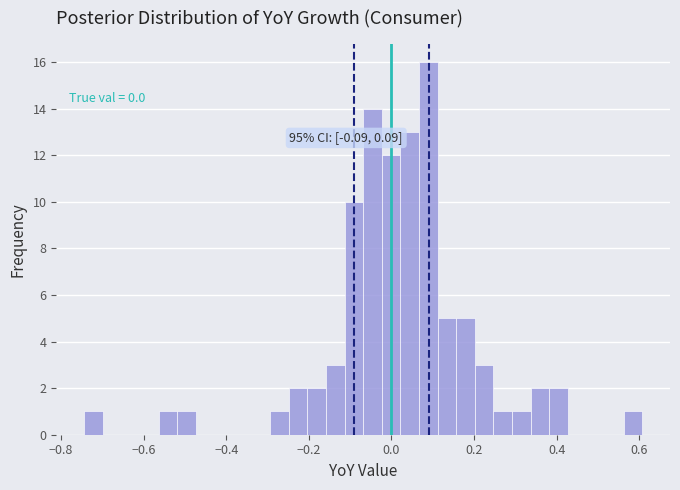

Around what value on the x-axis is the tallest bar? Give the approximate position of its centre, as read against the axis.

0.08